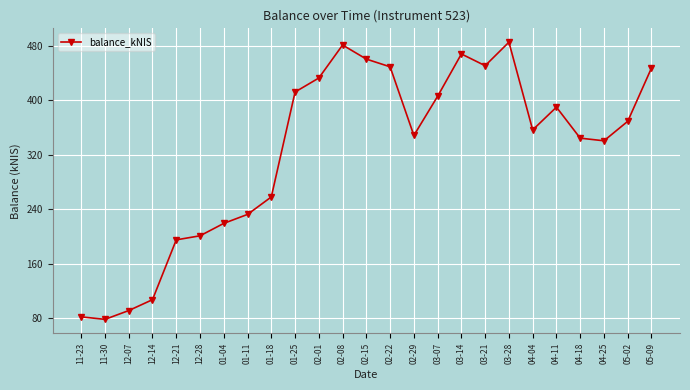

Is it true that the value at 03-28 is 485.0?

True